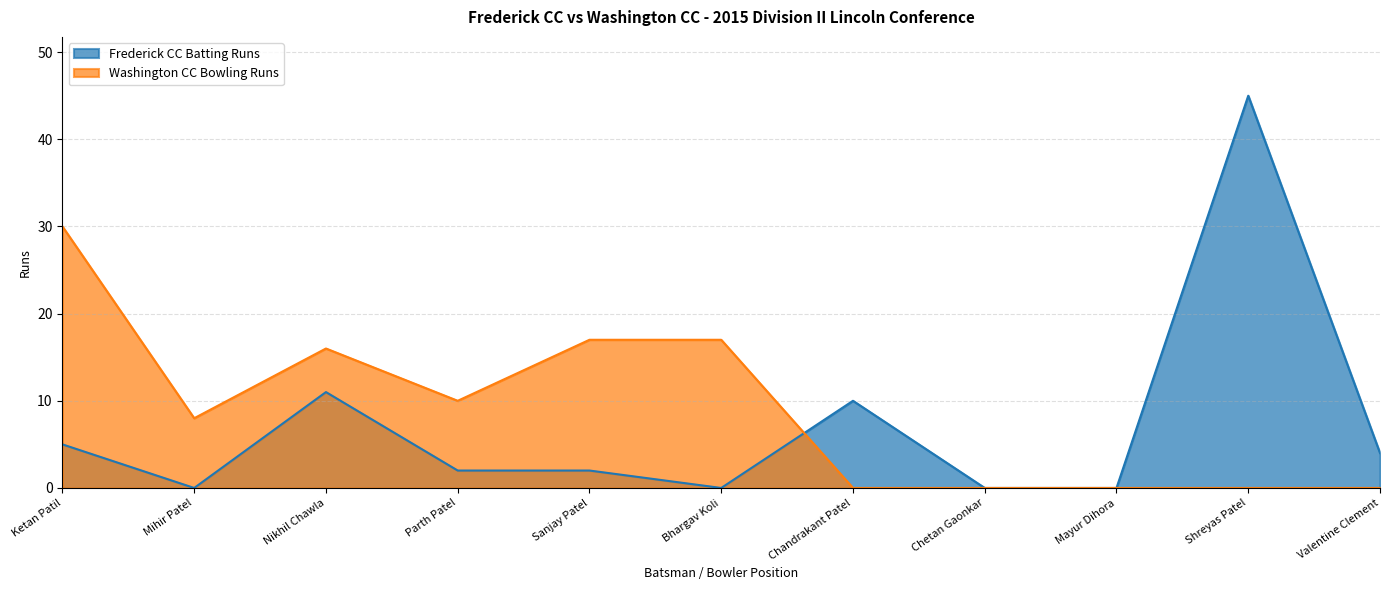

Is it true that Washington CC Bowling Runs equals 16 at Parth Patel?

False